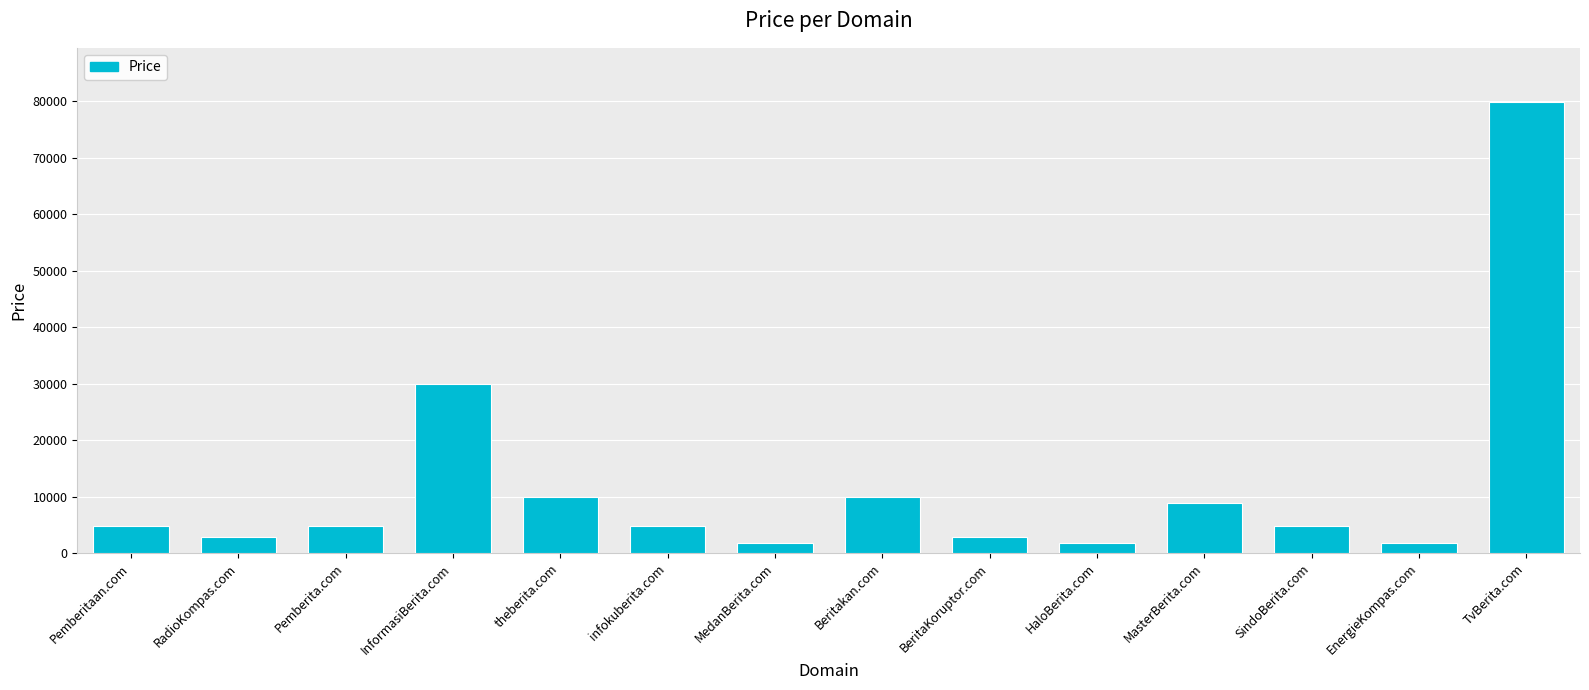

What is the smallest value displayed?

1888